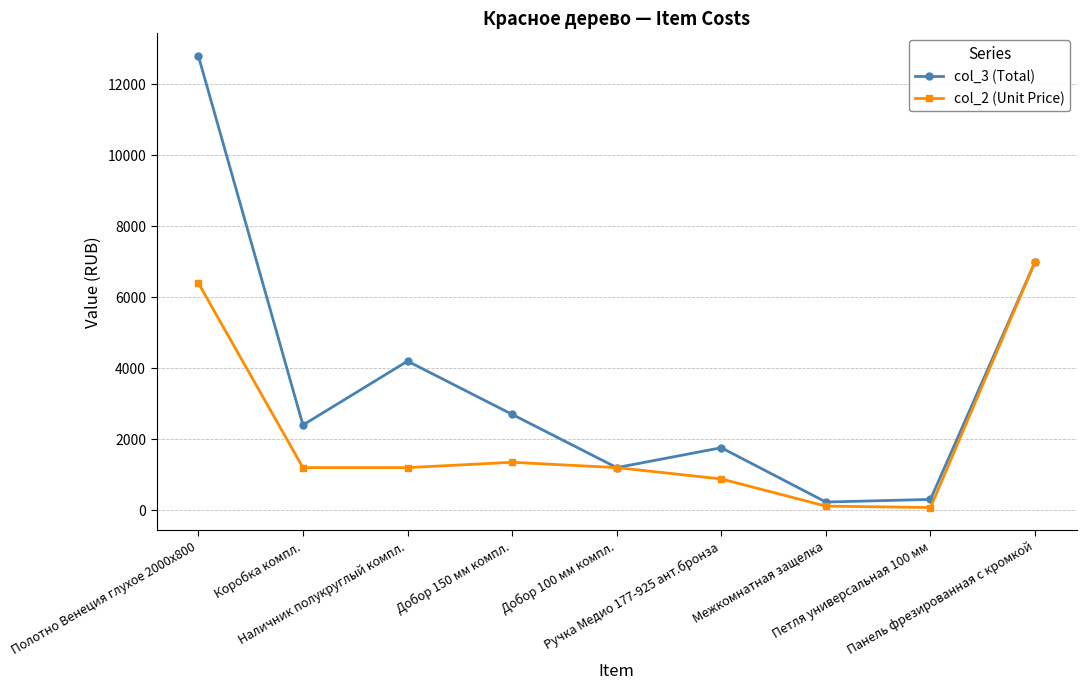

What is the total value across all series at Панель фрезированная с кромкой?

14000